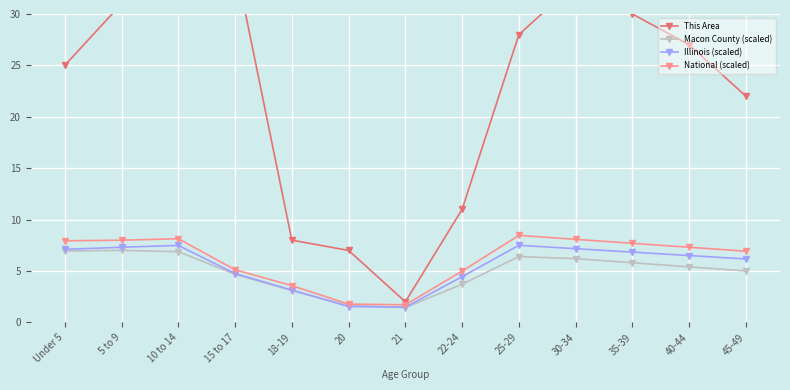

What is the difference between the maximum and minimum values in the National (scaled) series?

6.8